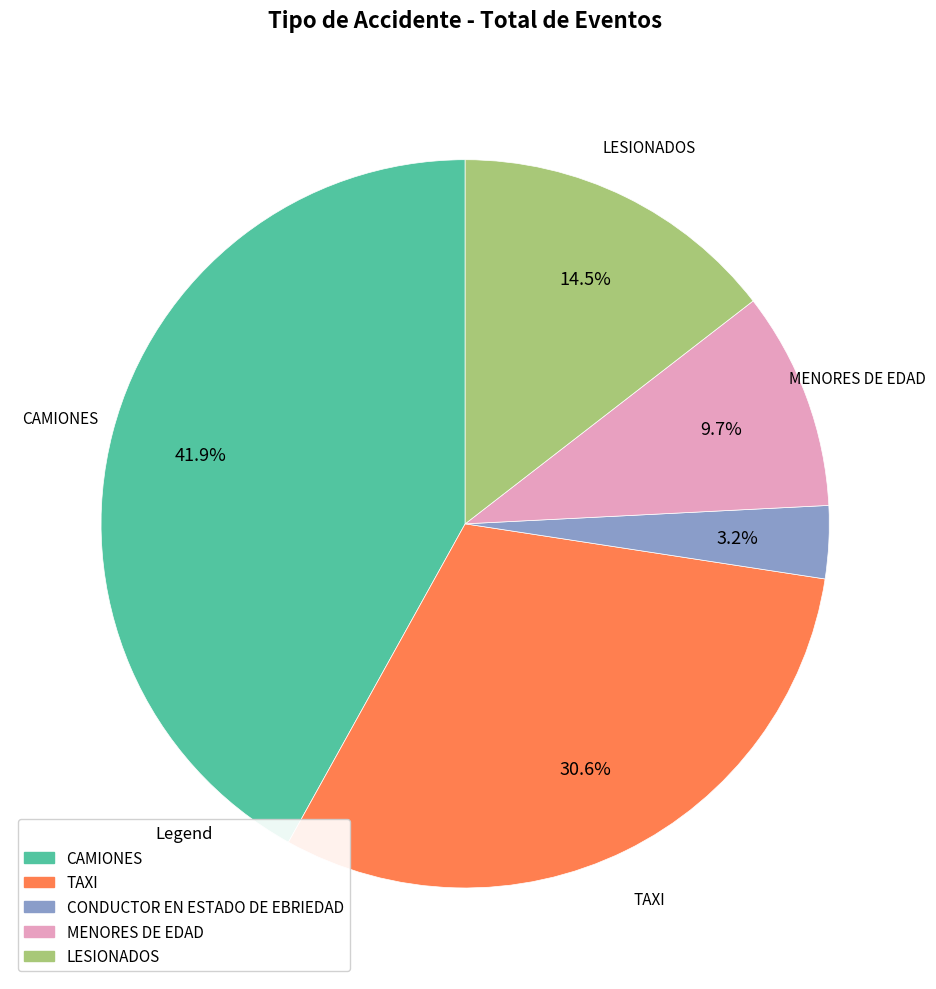

What percentage is the TAXI slice, to the nearest percent?

31%